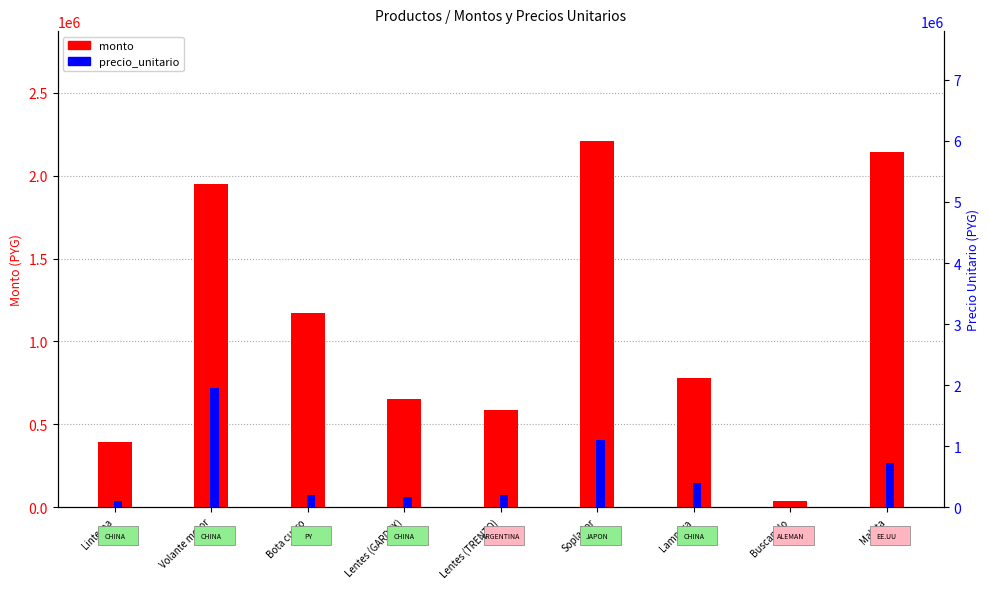

True or false: precio_unitario has a value of 715000 at Maleta.

True